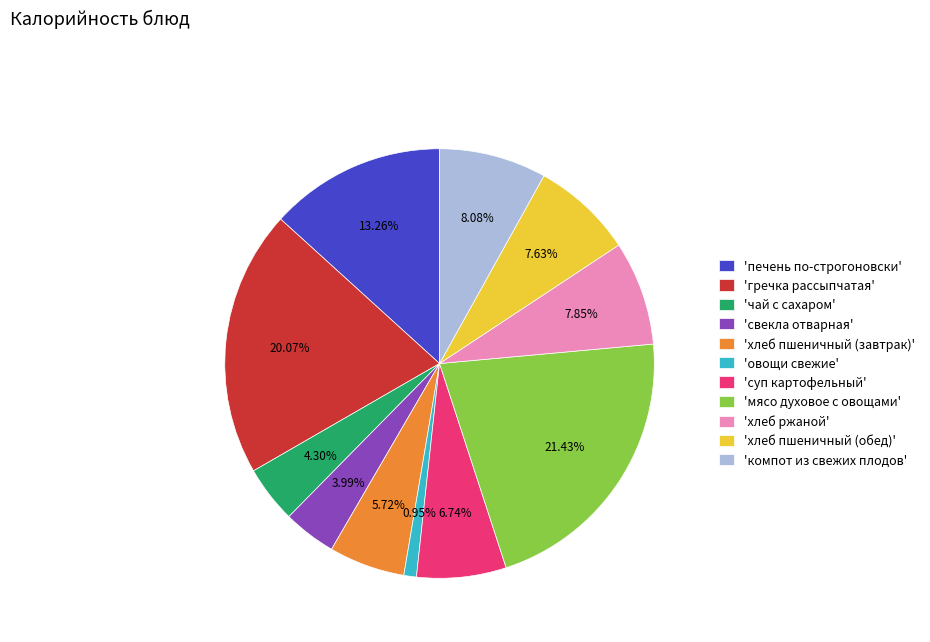

Which has a higher value, 'хлеб пшеничный (завтрак)' or 'печень по-строгоновски'?

'печень по-строгоновски'